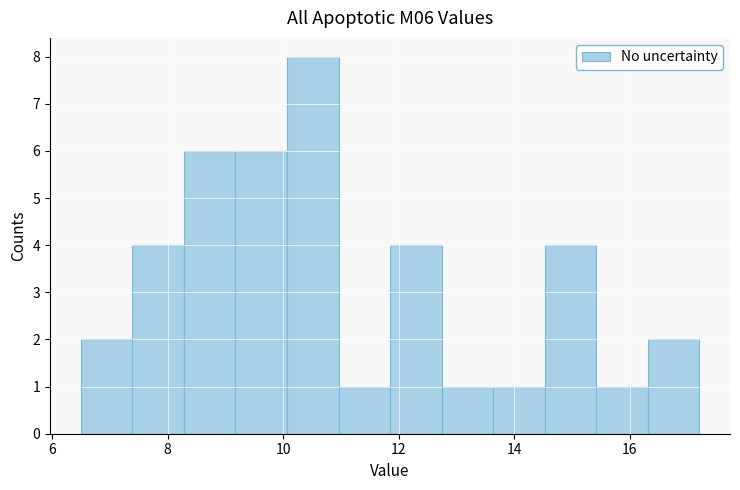

Reading left to right, transcribe this chart: for each bar, give the range it covers on the x-axis and its height. Neither the bar edges nor the heights are printed on the chart, so give them approximately, as read against the axes.

6.6 to 7.4: 2
7.4 to 8.2: 4
8.2 to 9.2: 6
9.2 to 10.0: 6
10.0 to 11.0: 8
11.0 to 11.8: 1
11.8 to 12.8: 4
12.8 to 13.6: 1
13.6 to 14.6: 1
14.6 to 15.4: 4
15.4 to 16.4: 1
16.4 to 17.2: 2